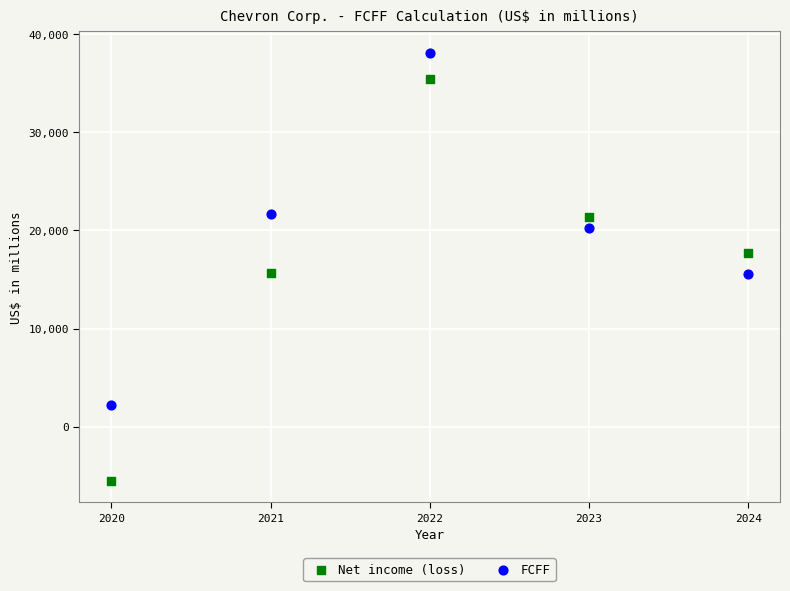

Across all data points, what is the average X value?

2022